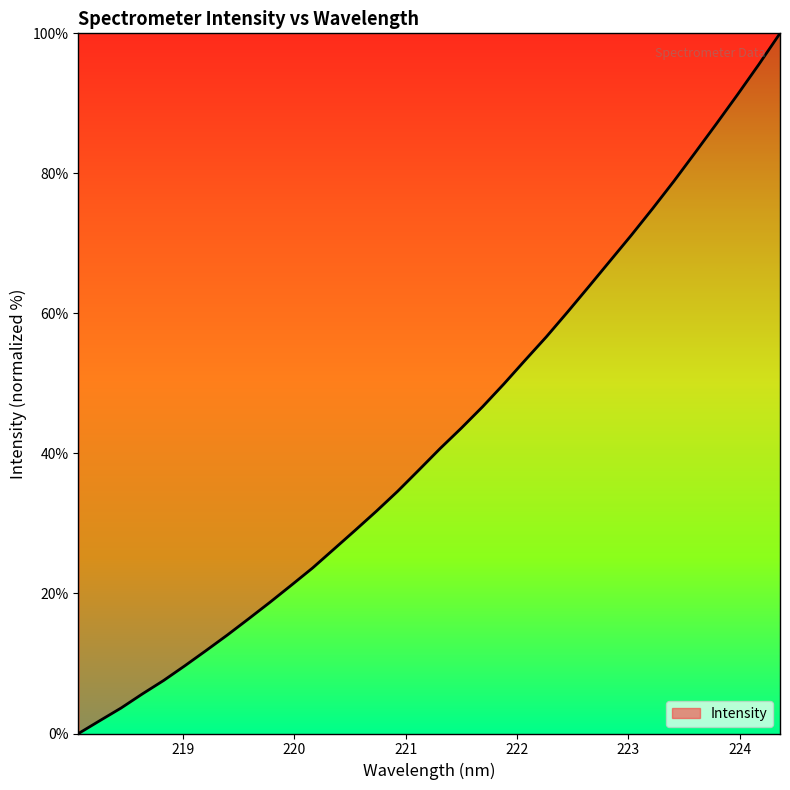

What is the greatest value displayed?

100.0